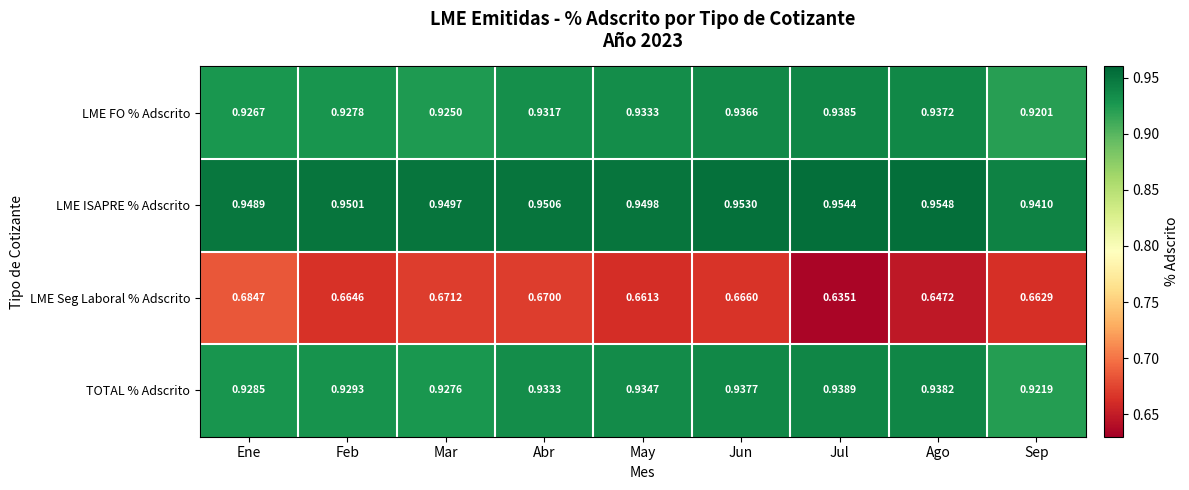

Which category has the highest value in the TOTAL % Adscrito series?

Jul